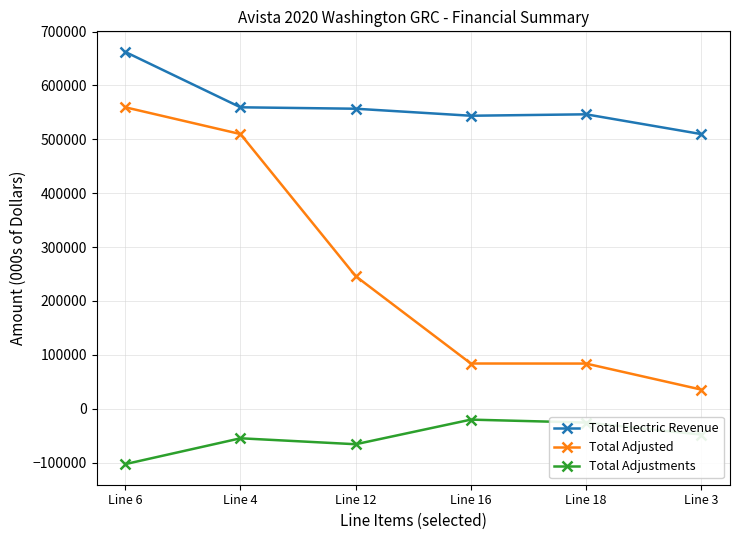

Between Line 6 and Line 18, which series saw the biggest shift?

Total Adjusted